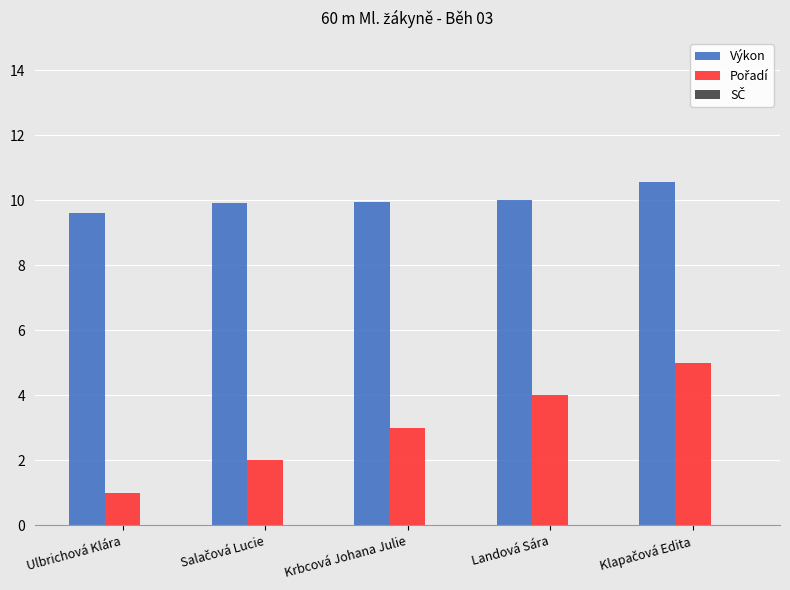

Which label corresponds to the smallest value in the chart?

Ulbrichová Klára